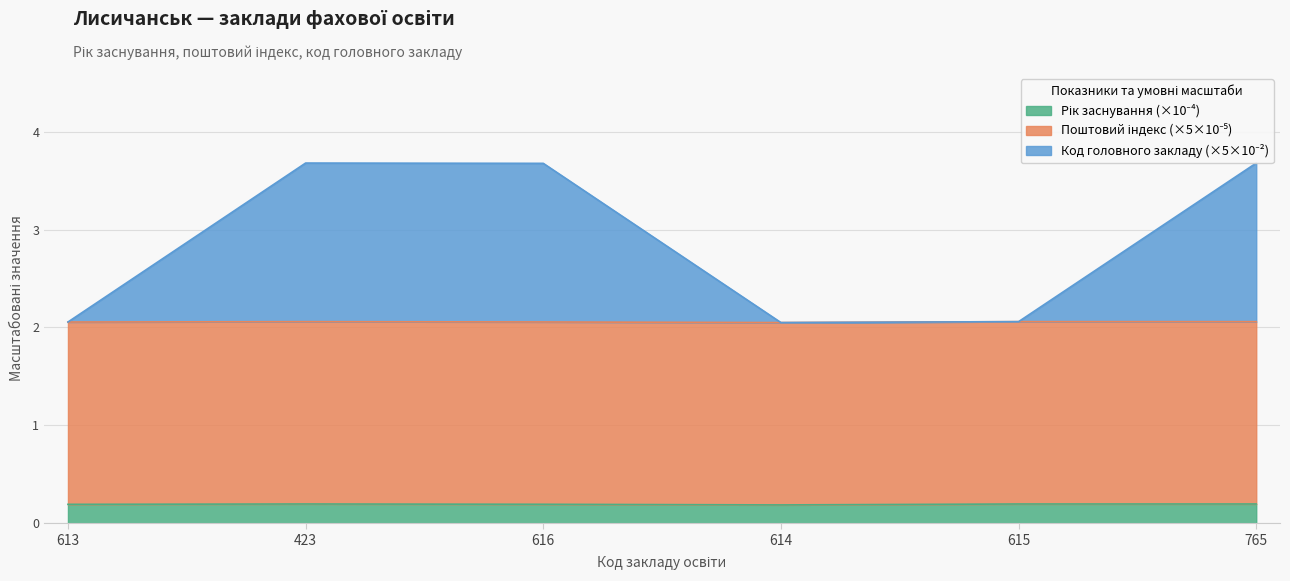

What is the total value across all series at 616?

3.7